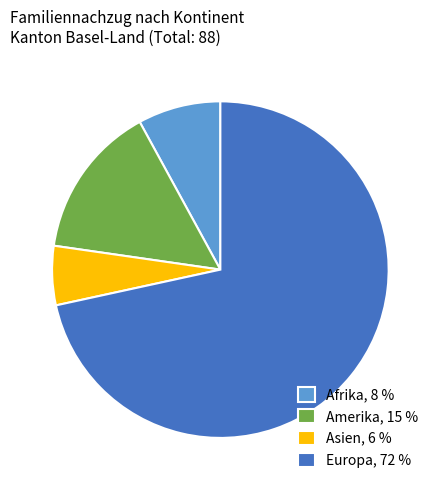

Which has a higher value, Amerika, 15 % or Afrika, 8 %?

Amerika, 15 %